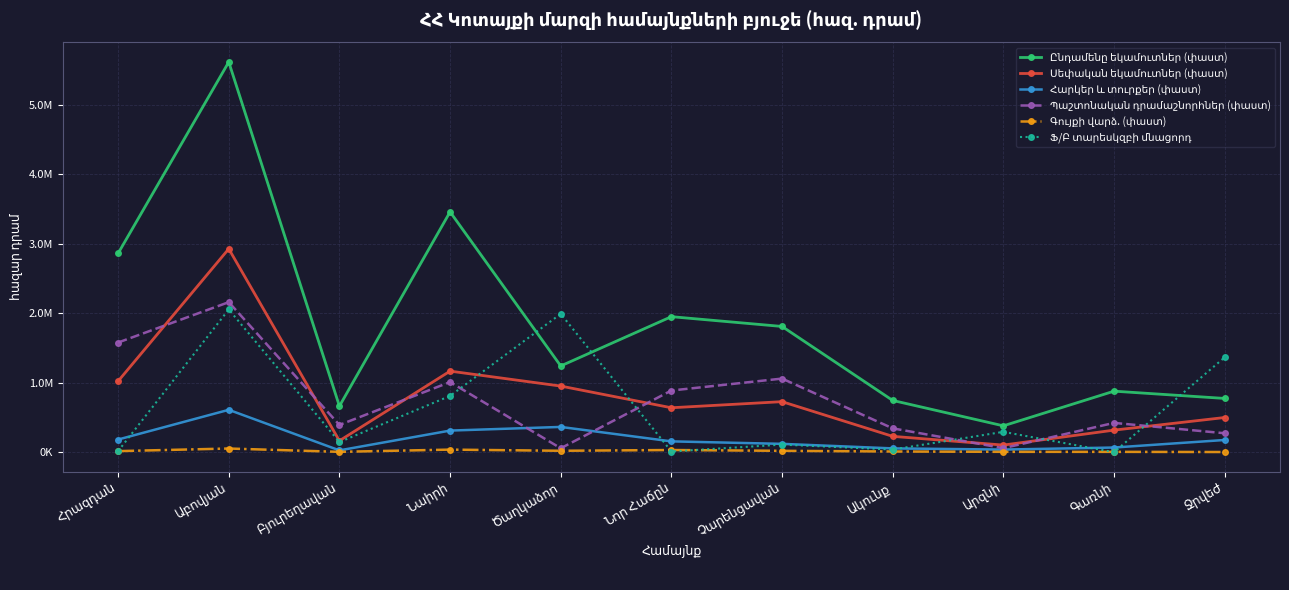

Which label corresponds to the smallest value in the chart?

Գառնի